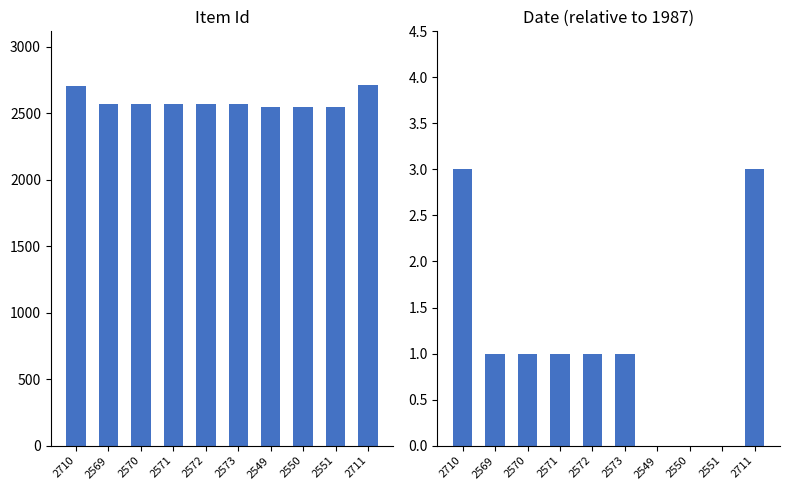

What is the difference between the Item Id values at 2570 and 2710?

140